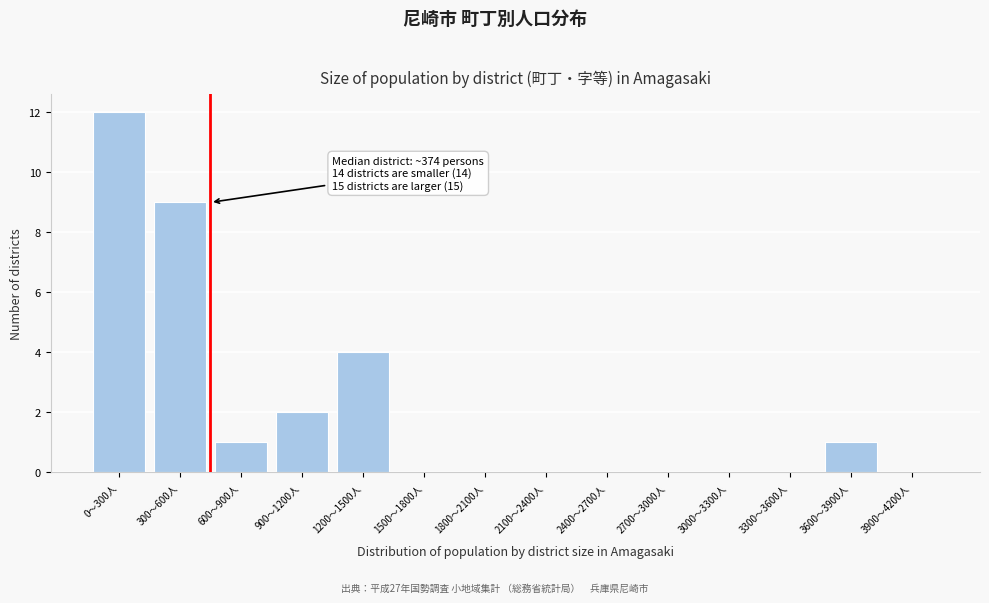

Reading left to right, extract all data points from this chart.

0〜300人=12	300〜600人=9	600〜900人=1	900〜1200人=2	1200〜1500人=4	1500〜1800人=0	1800〜2100人=0	2100〜2400人=0	2400〜2700人=0	2700〜3000人=0	3000〜3300人=0	3300〜3600人=0	3600〜3900人=1	3900〜4200人=0